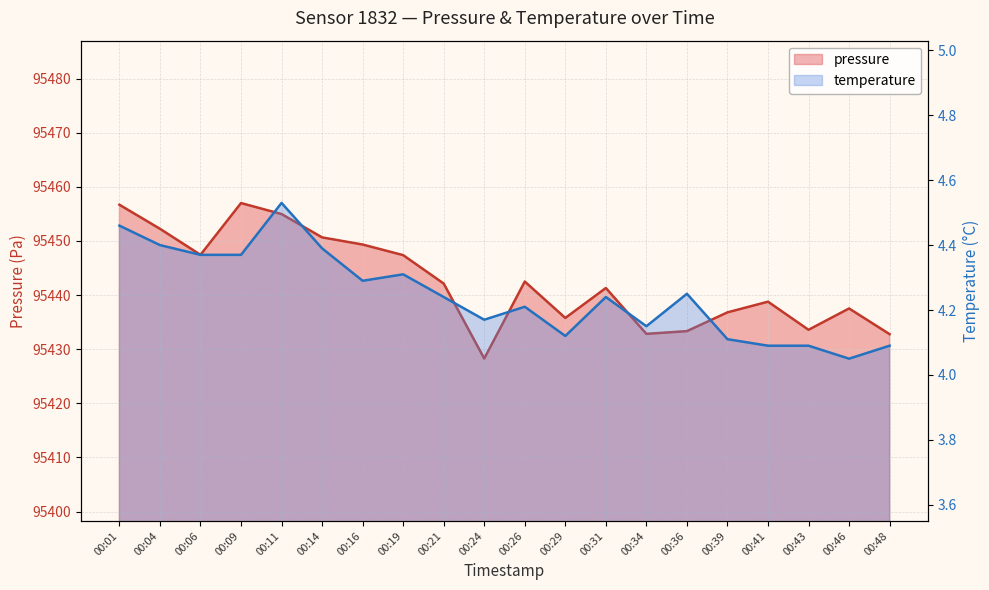

How many lines are shown in the chart?

2